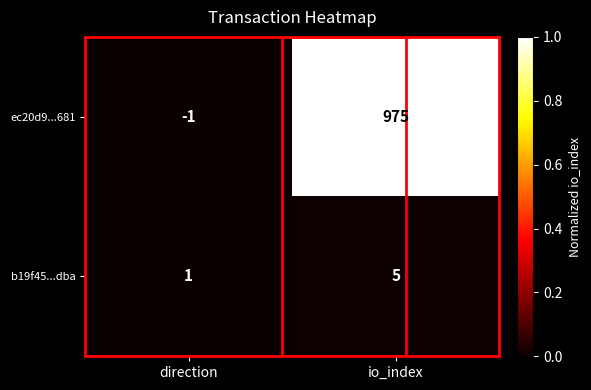

Which series changed the most between direction and io_index?

ec20d9...681